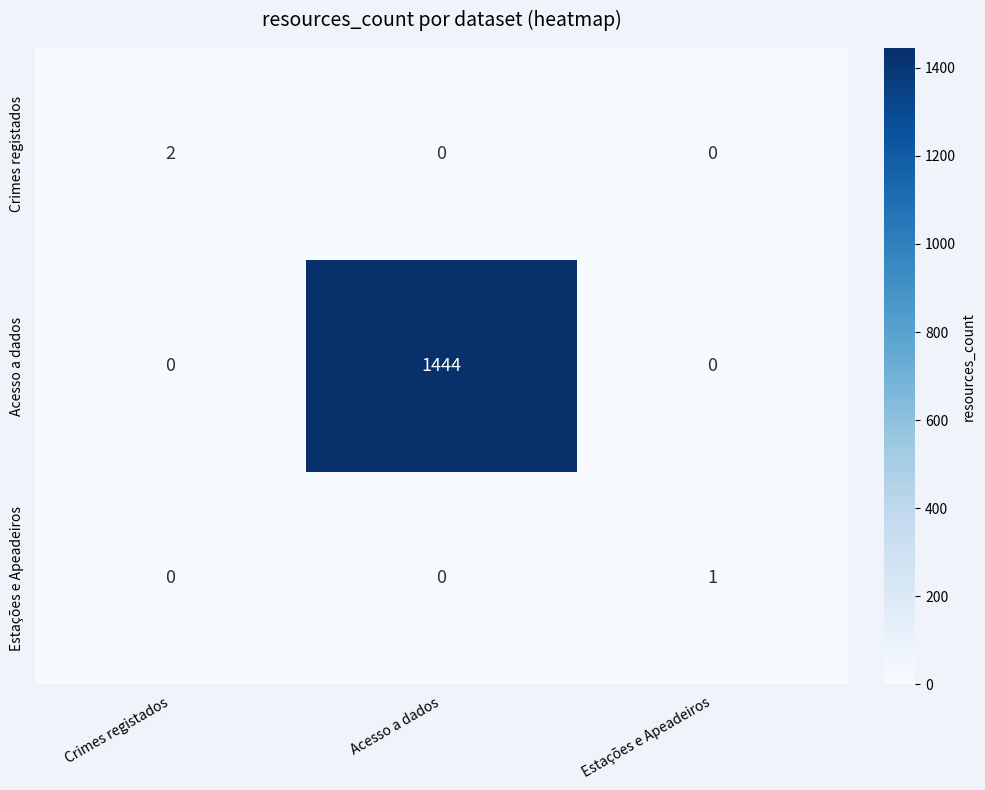

What is the difference between the maximum and second lowest values in the Acesso a dados series?

1444